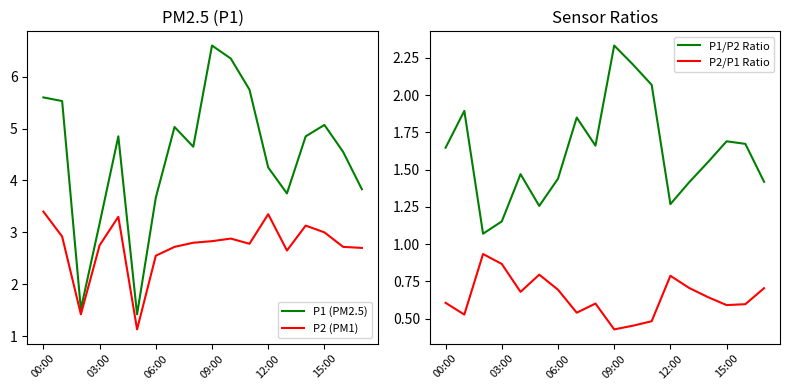

True or false: P2/P1 Ratio and P1/P2 Ratio cross at least once.

False